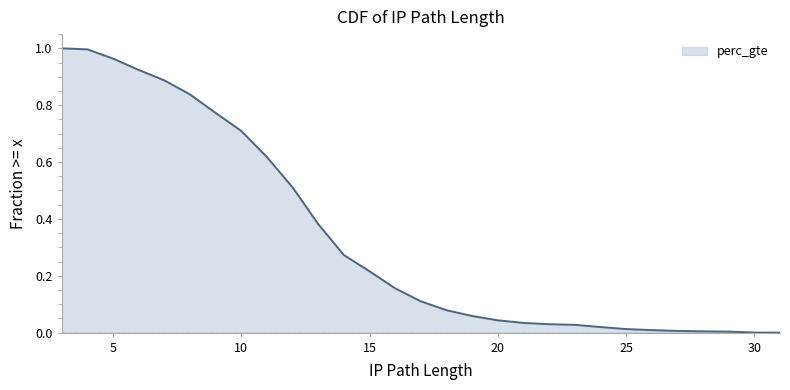

What is the sum of the values at 31 and 6?

0.9